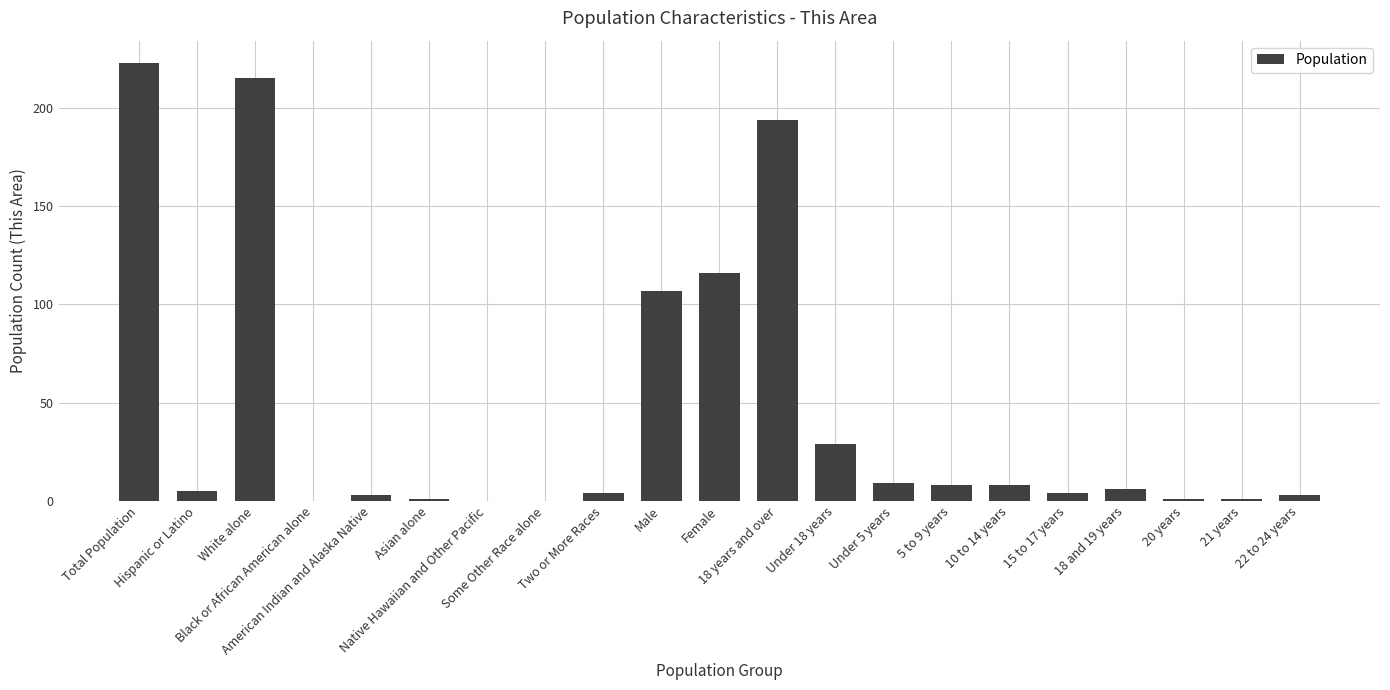

True or false: the data shows 215 at White alone.

True